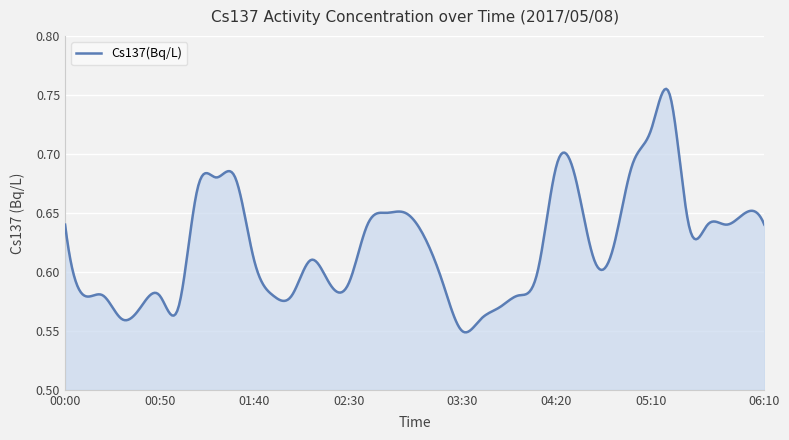

What is the label of the 35th point from the right?

00:30